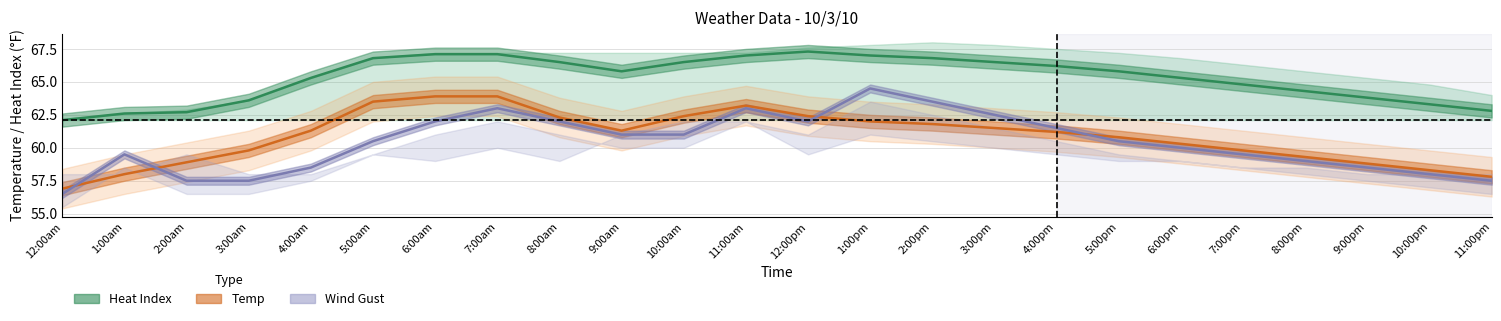

Is this an area chart (filled region under the line)?

No